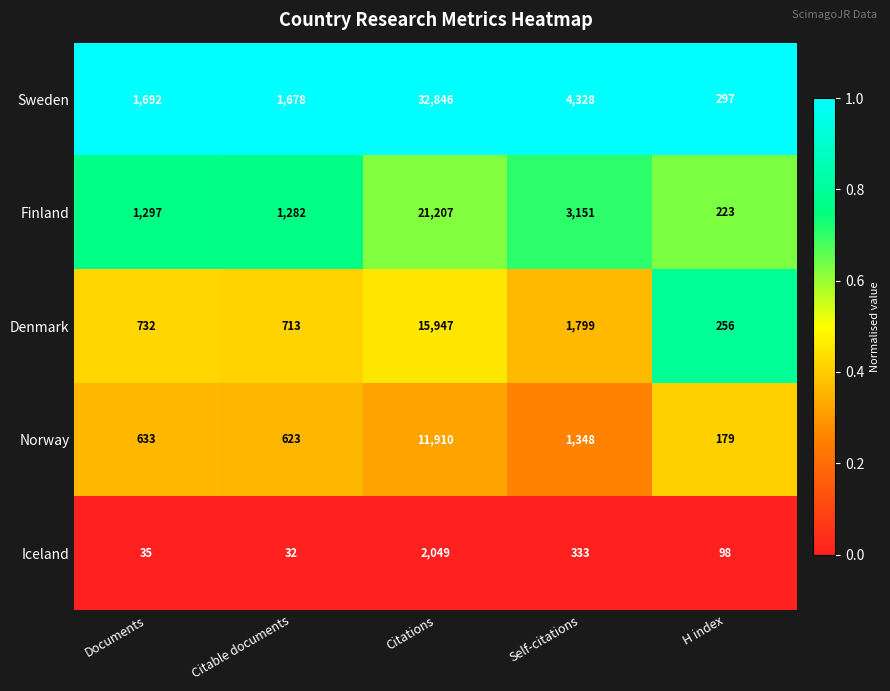

What is the spread (max minus min) of values at Self-citations?

3995